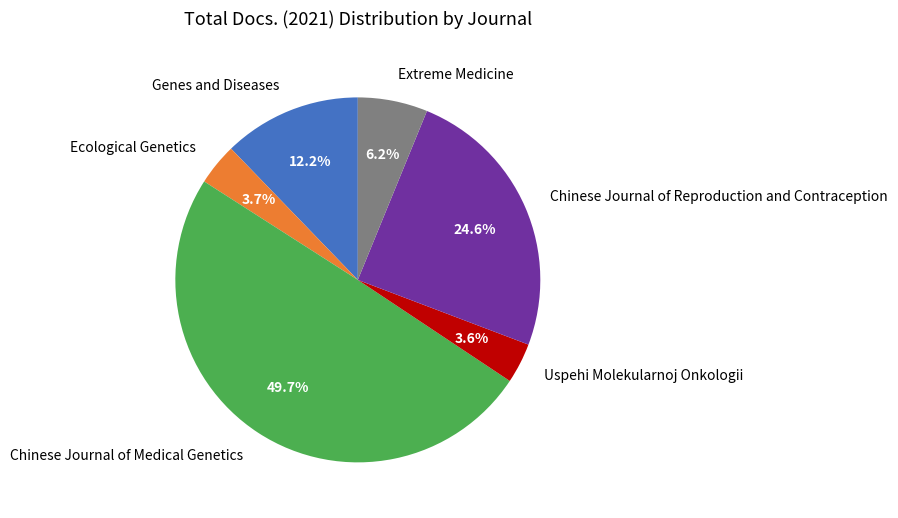

How many segments does this pie chart have?

6